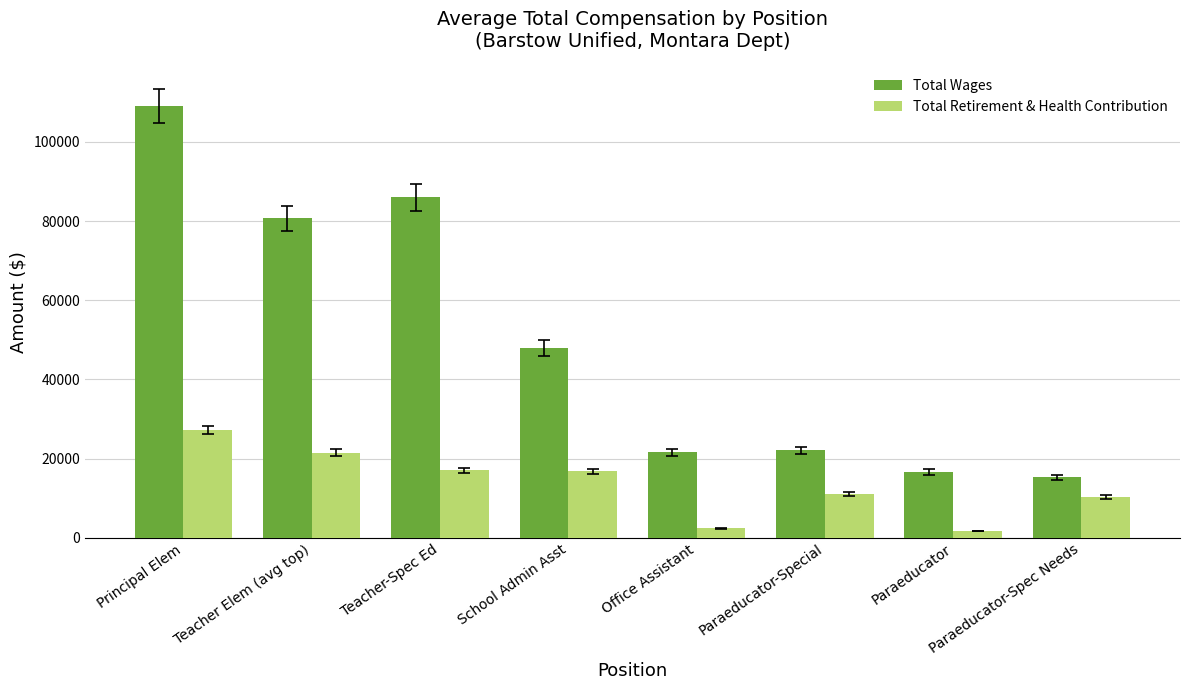

At which label is Total Wages closest to 62183?

School Admin Asst